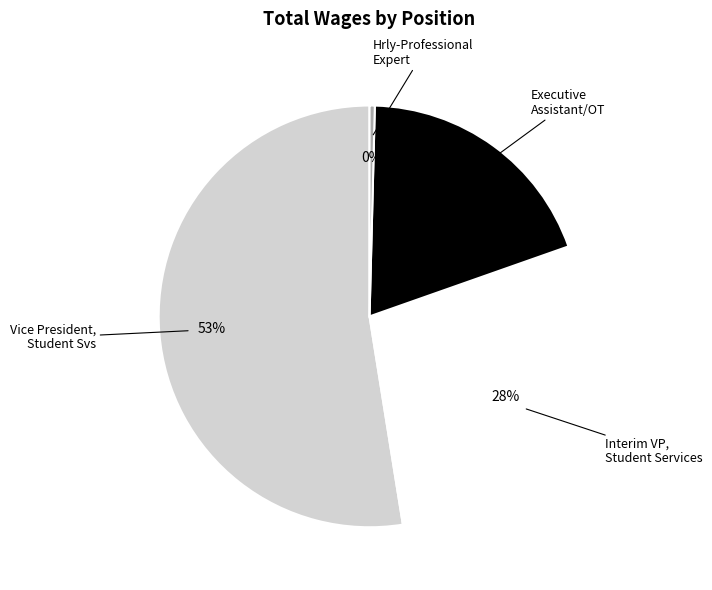

To the nearest percent, what is the average slice percentage?

25%